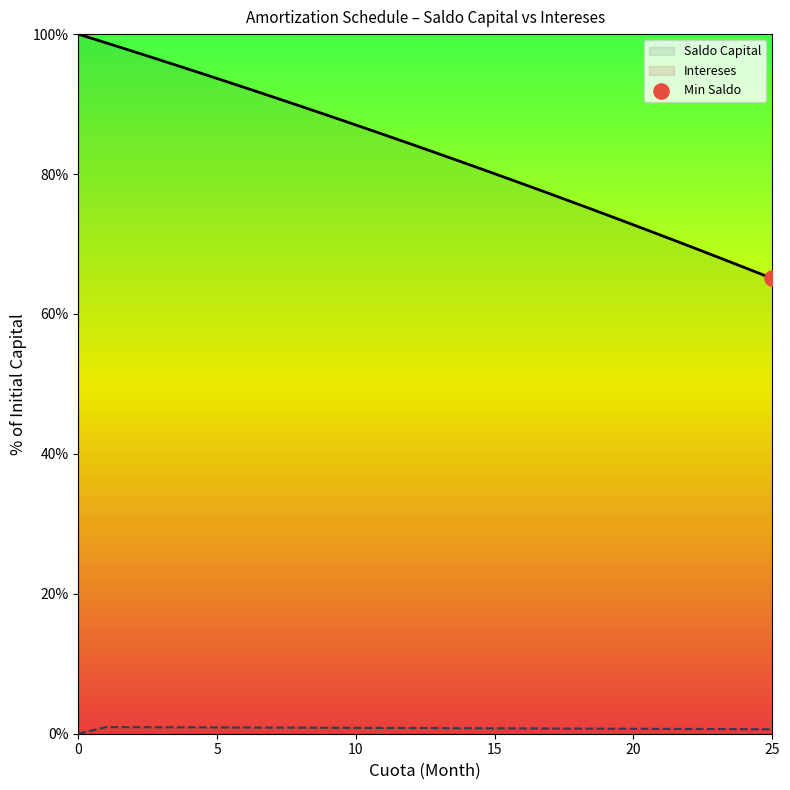

Which series has the largest Y range (max minus min)?

Saldo Capital